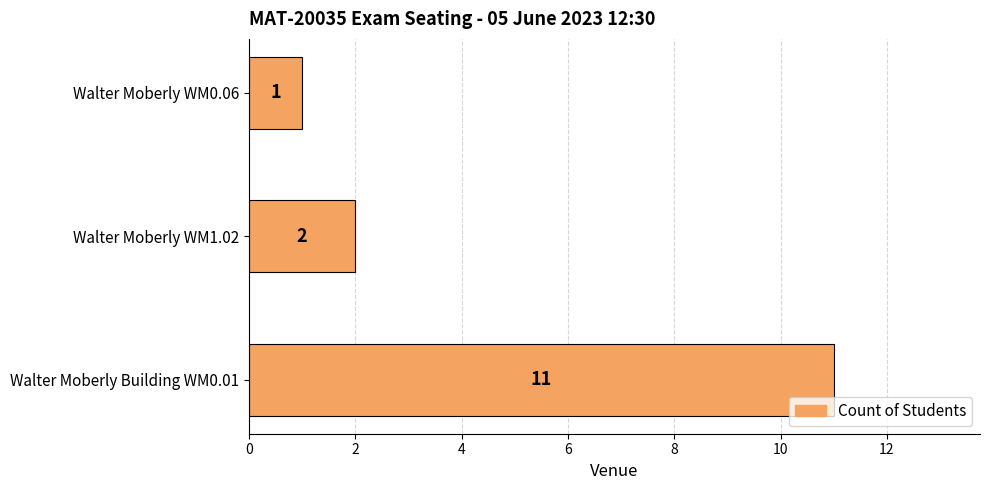

How many data points are less than 2?

1